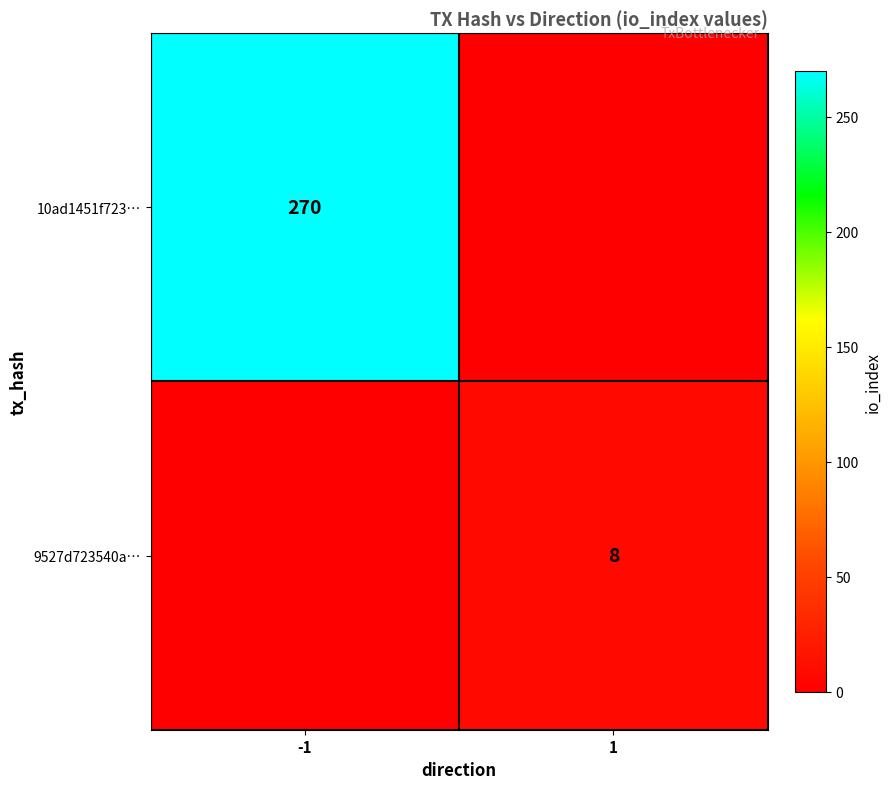

True or false: 9527d723540a… has a value of 8 at 1.

True